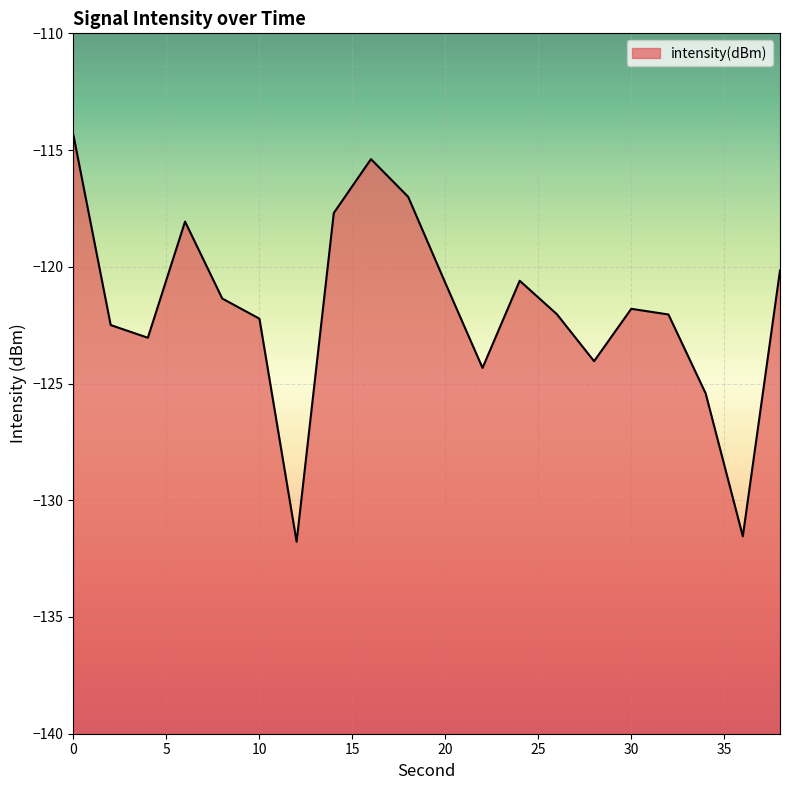

At which category does the data reach its first local valley?

4